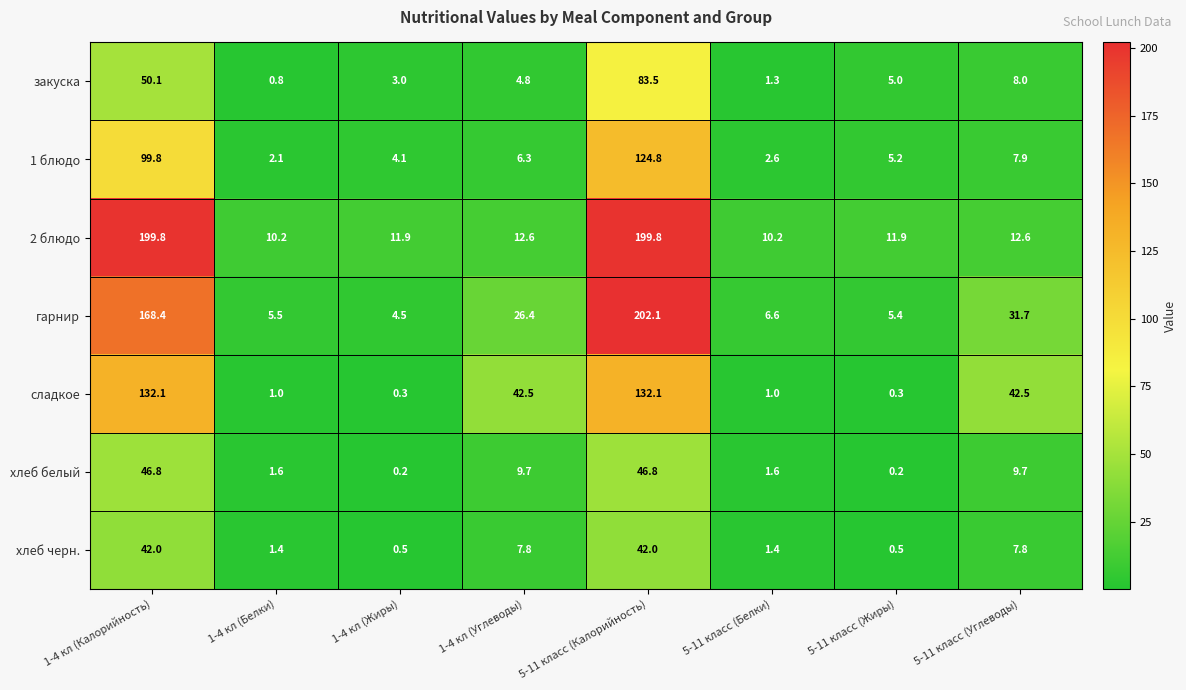

What is the greatest value displayed?

202.1